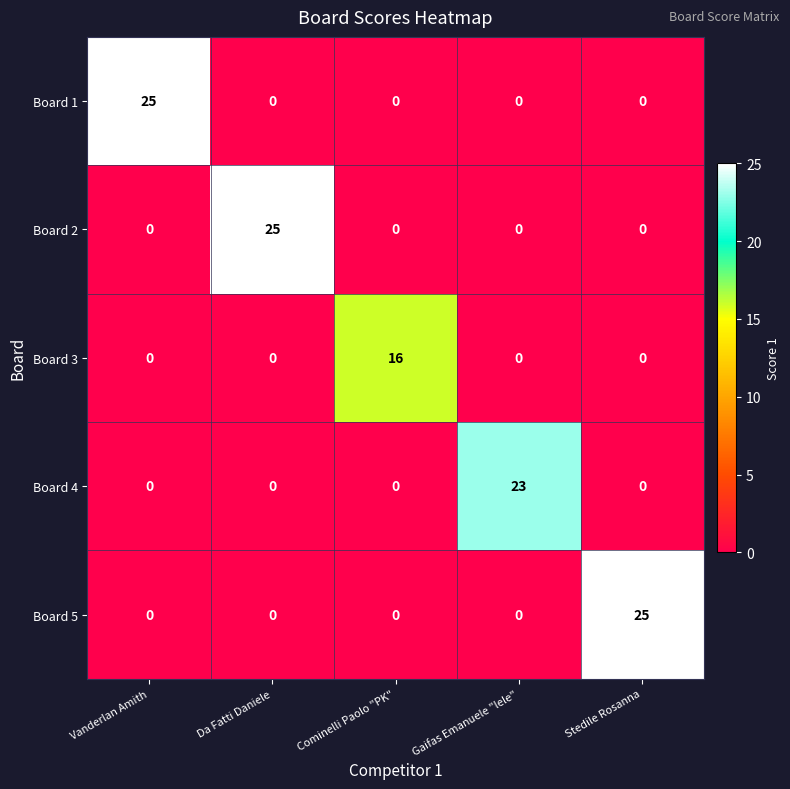

What is the difference between the maximum and minimum values in the Board 3 series?

16